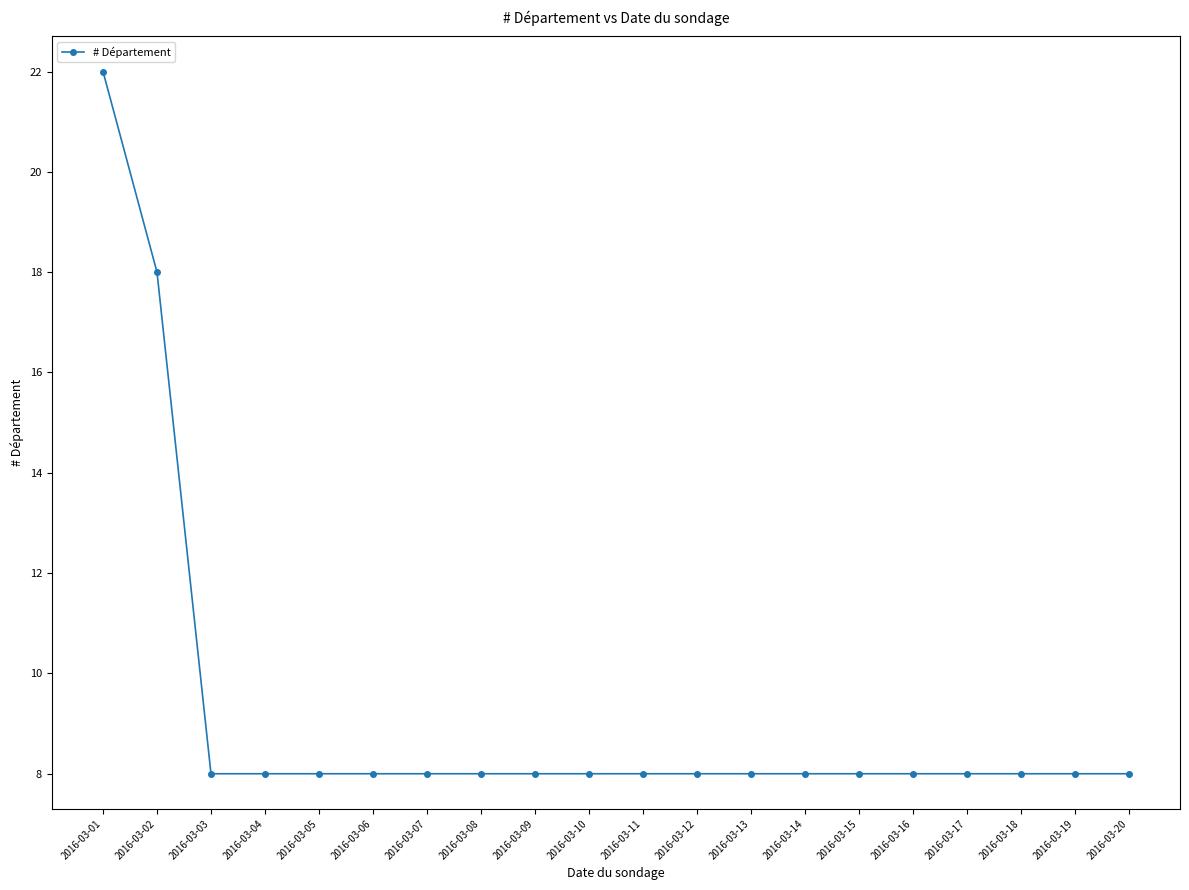

Reading left to right, what are all the values shown in this chart?

2016-03-01=22	2016-03-02=18	2016-03-03=8	2016-03-04=8	2016-03-05=8	2016-03-06=8	2016-03-07=8	2016-03-08=8	2016-03-09=8	2016-03-10=8	2016-03-11=8	2016-03-12=8	2016-03-13=8	2016-03-14=8	2016-03-15=8	2016-03-16=8	2016-03-17=8	2016-03-18=8	2016-03-19=8	2016-03-20=8